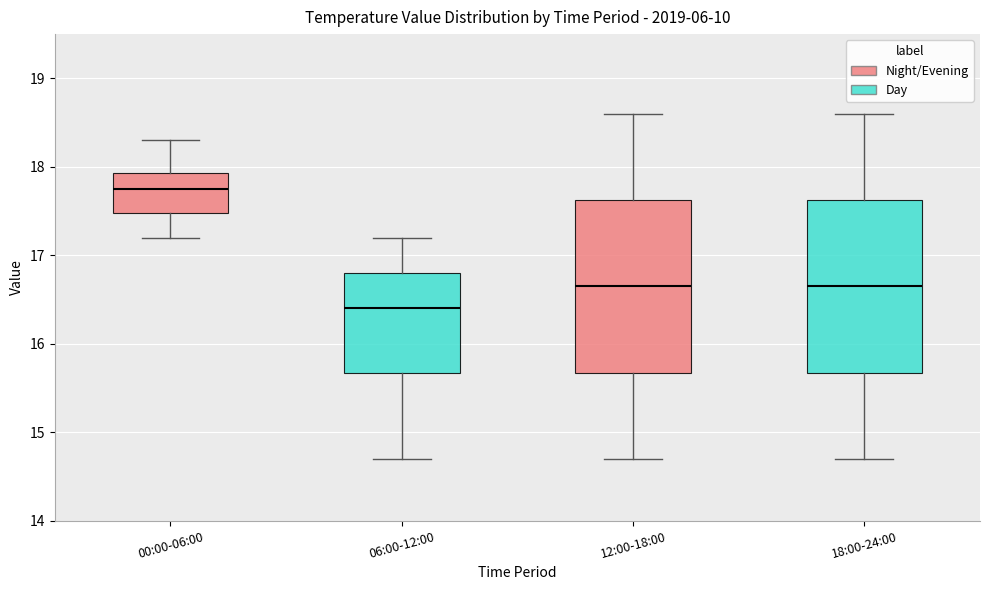

Where does the median line of the box for 18:00-24:00 sit on the y-axis? The values are not printed on the chart, so give them approximately, as read against the axis.

16.7